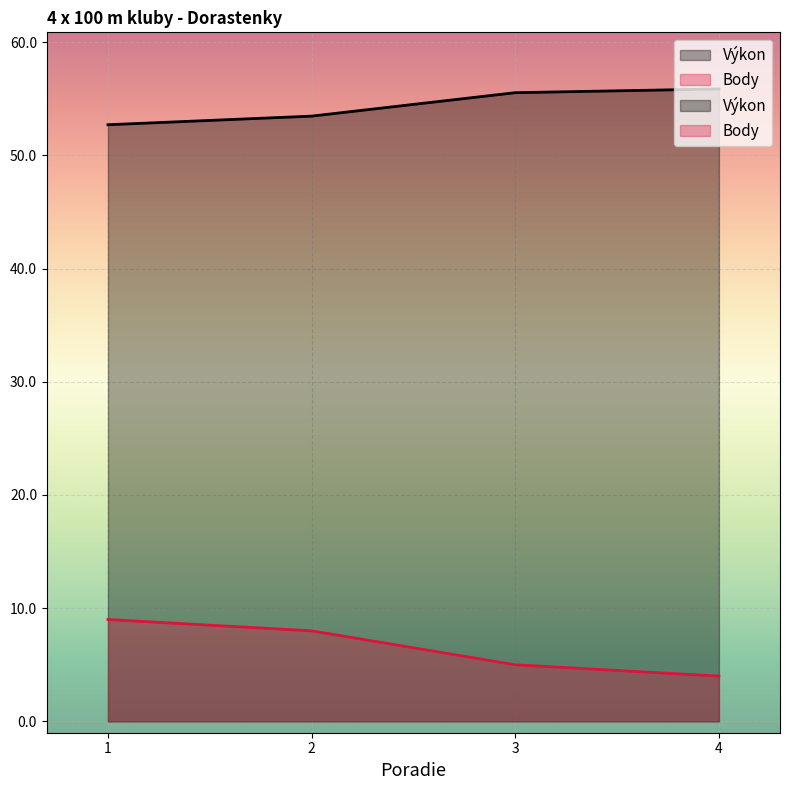

At which category does the chart reach its peak across all series?

4